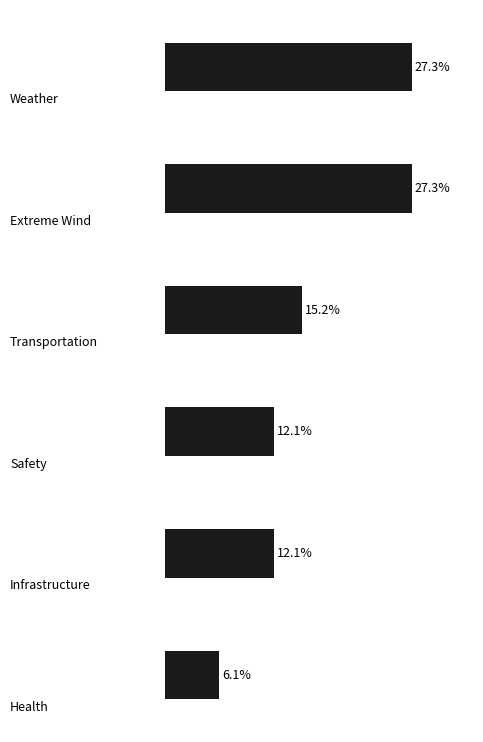

What is the difference between the maximum and second lowest values?

15.2